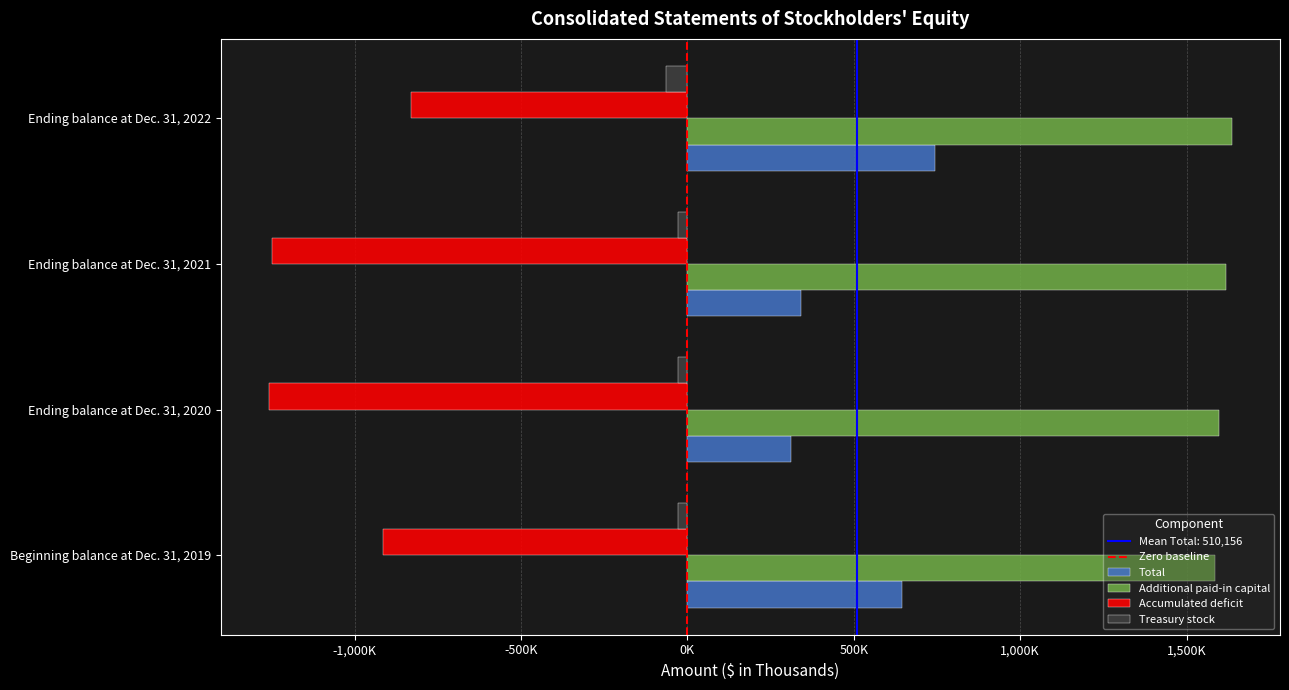

What is the spread (max minus min) of values at Ending balance at Dec. 31, 2022?

2465676